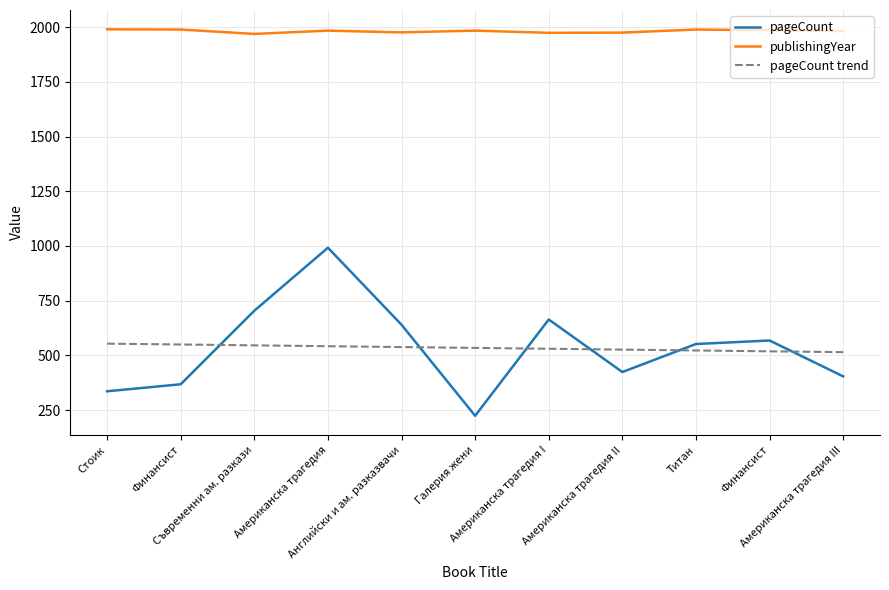

How many lines are shown in the chart?

3